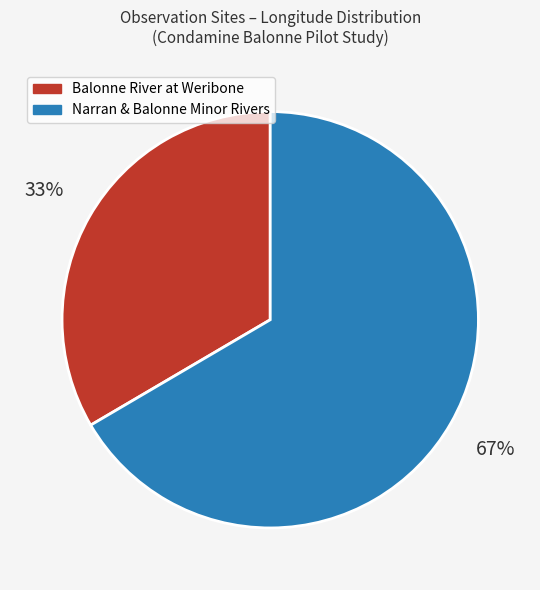

To the nearest percent, what is the average slice percentage?

50%